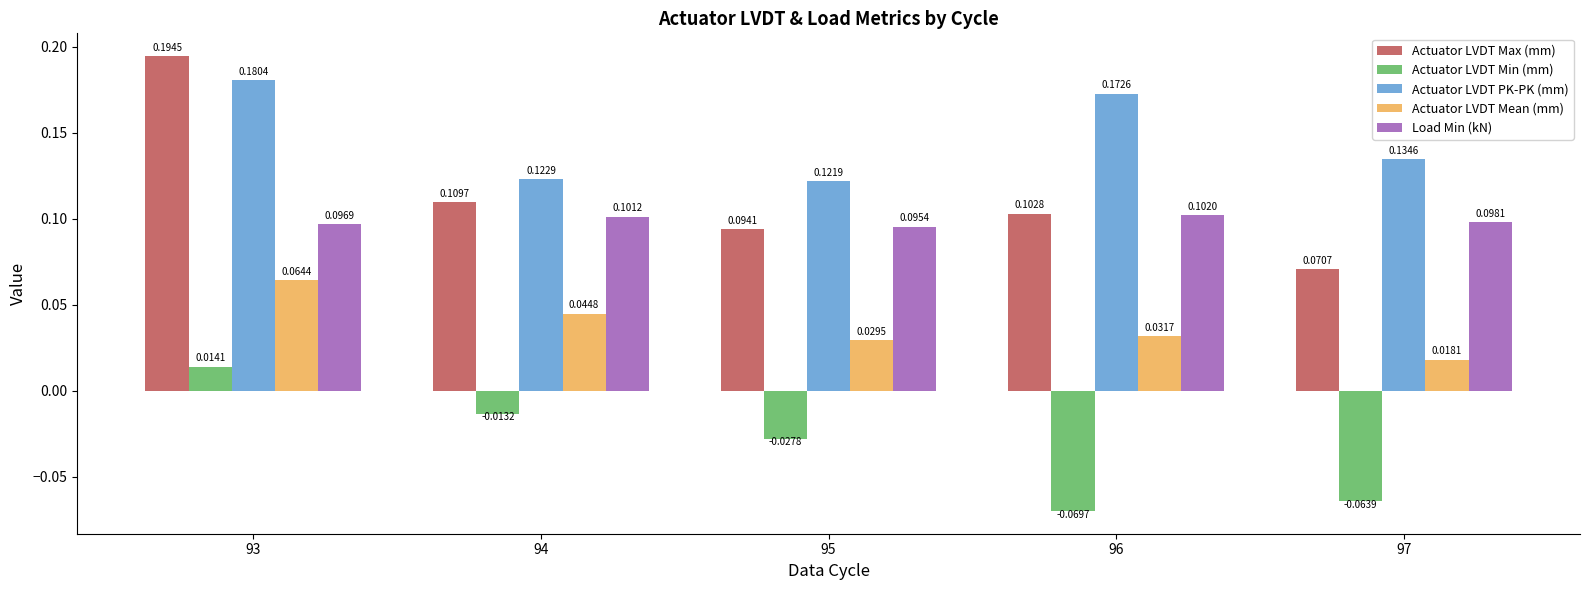

Which series has the largest range (max minus min)?

Actuator LVDT Max (mm)